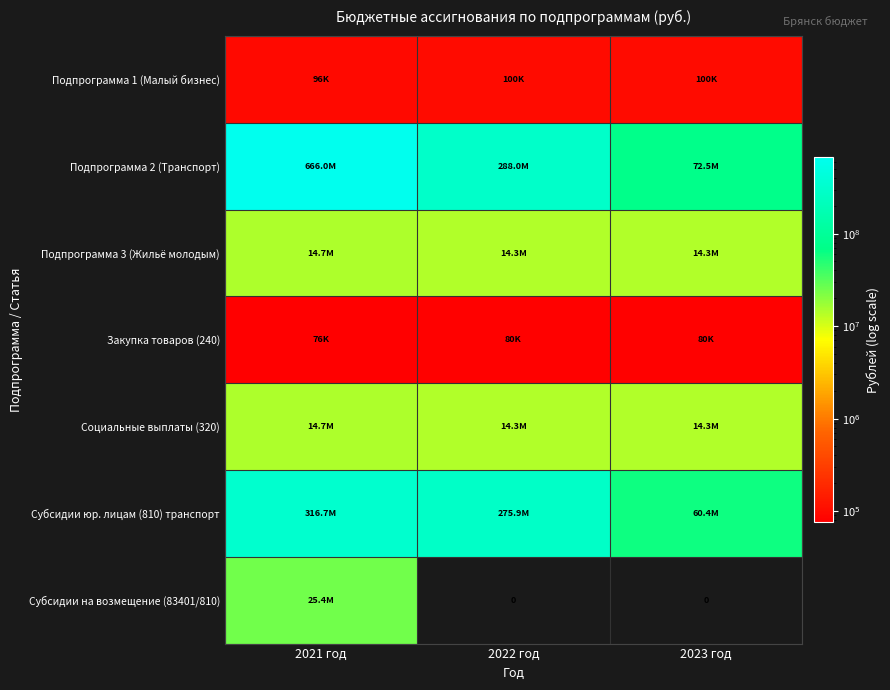

Is it true that Подпрограмма 1 (Малый бизнес) equals 95913.0 at 2021 год?

True